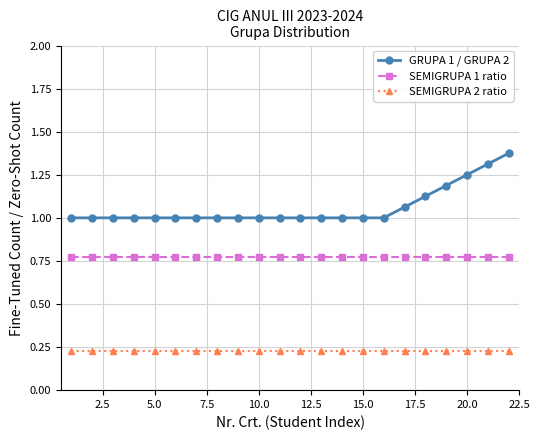

Which series has the largest total across all categories?

GRUPA 1 / GRUPA 2